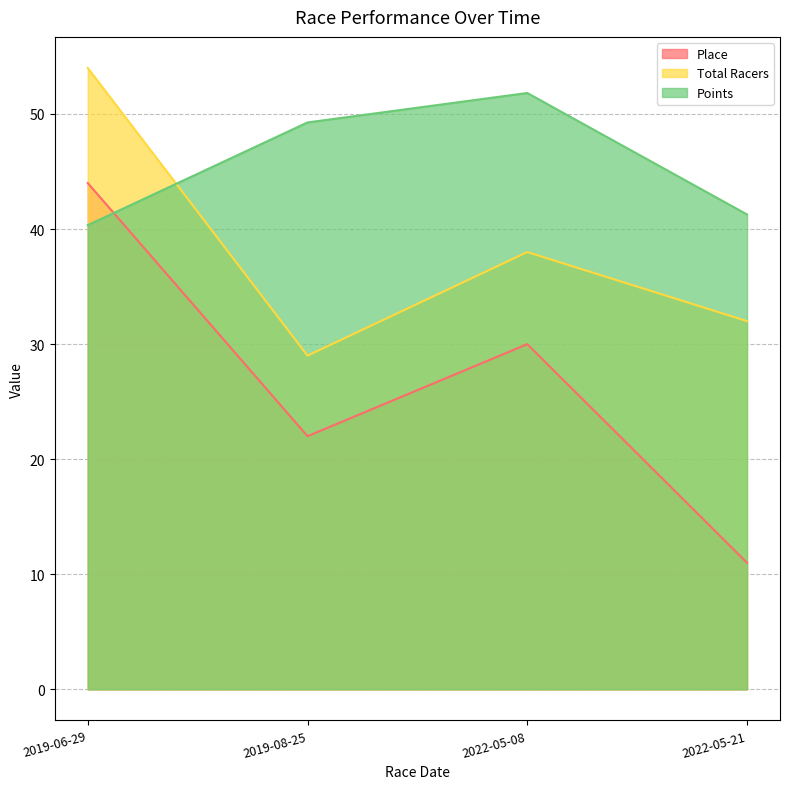

Is it true that Place equals 66.4 at 2019-06-29?

False